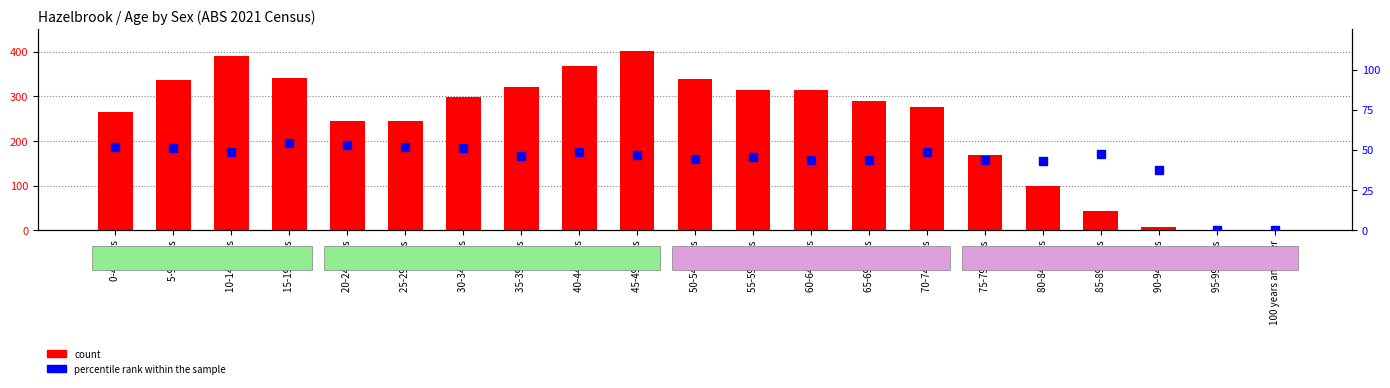

At which label is count closest to 201?

75-79 years